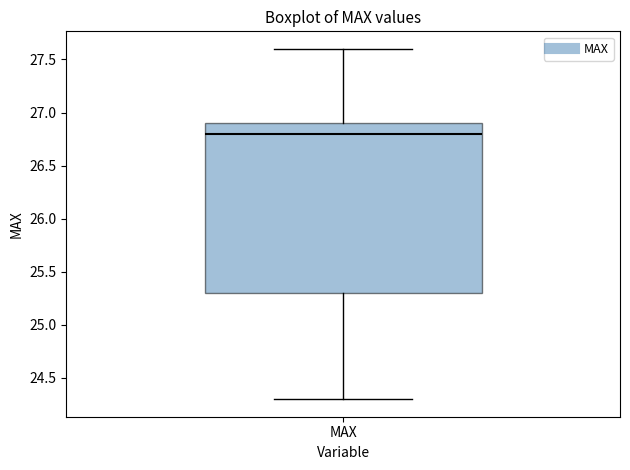

Where does the lower whisker of the box for MAX end on the y-axis? The values are not printed on the chart, so give them approximately, as read against the axis.

24.3